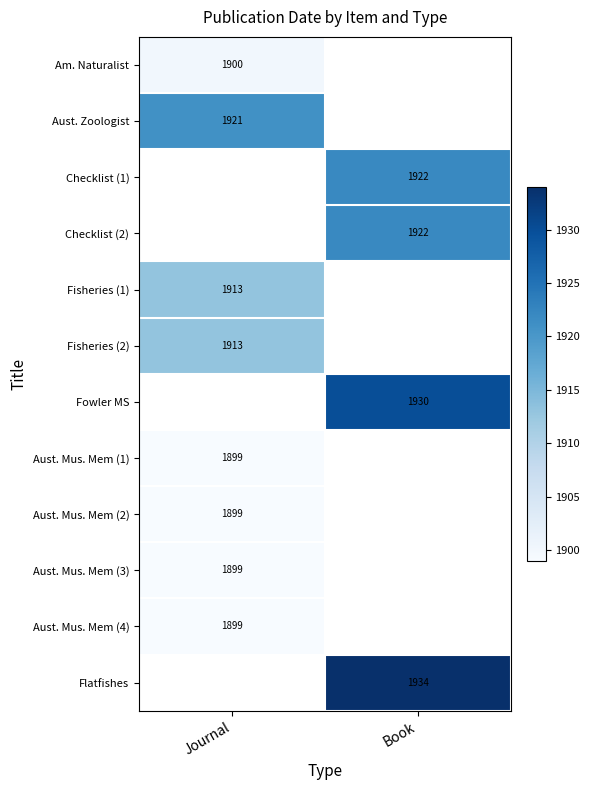

The Fisheries (2) series shows 1296 at Journal. True or false?

False